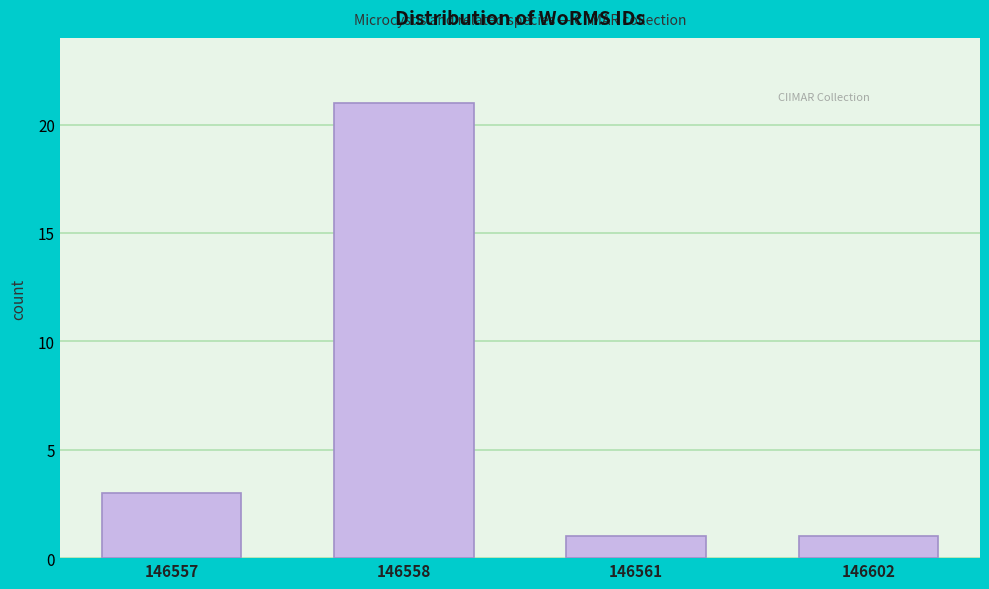

Reading right to left, extract all data points from this chart.

1	1	21	3